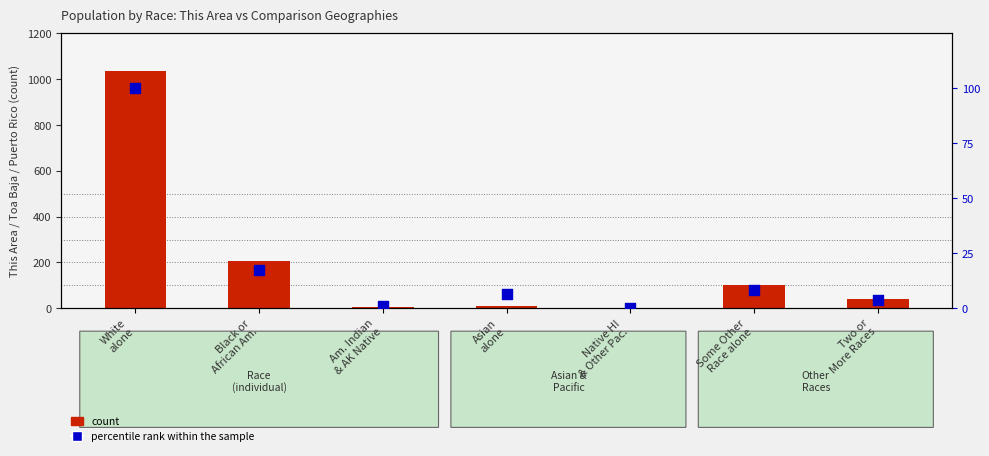

Which series has the largest total across all categories?

count